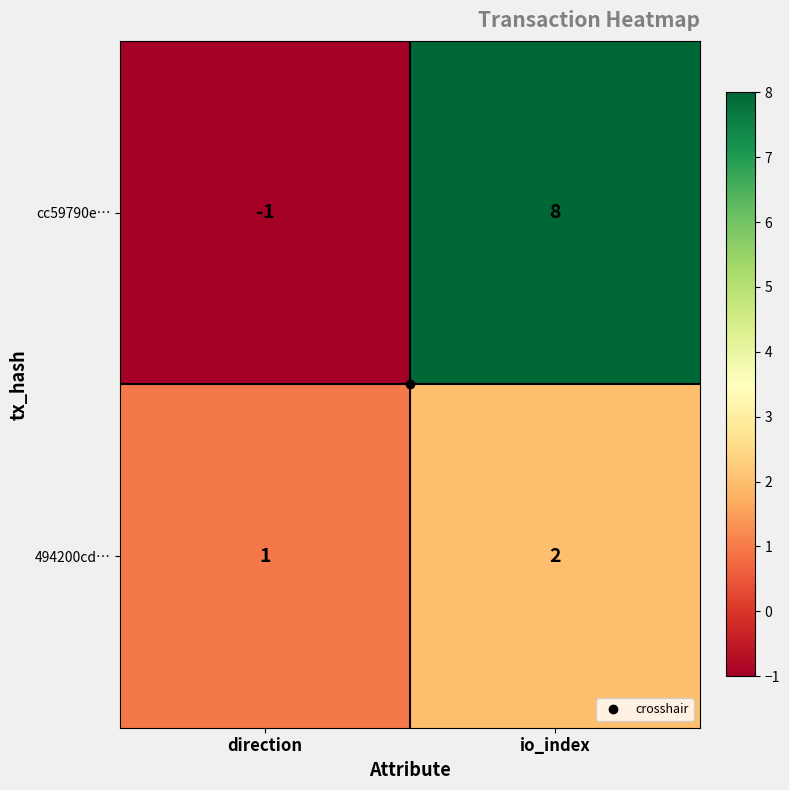

At which label is 494200cd… closest to 1?

direction